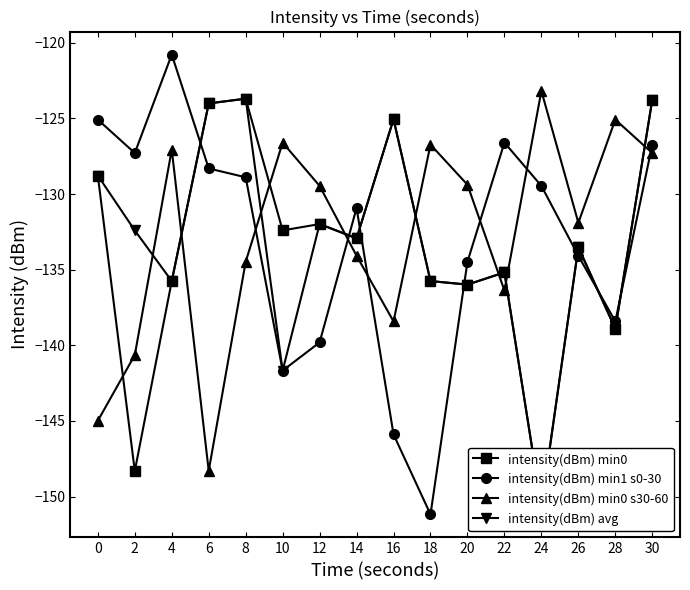

After their last crossing, which series has the higher values: intensity(dBm) min1 s0-30 or intensity(dBm) avg?

intensity(dBm) avg